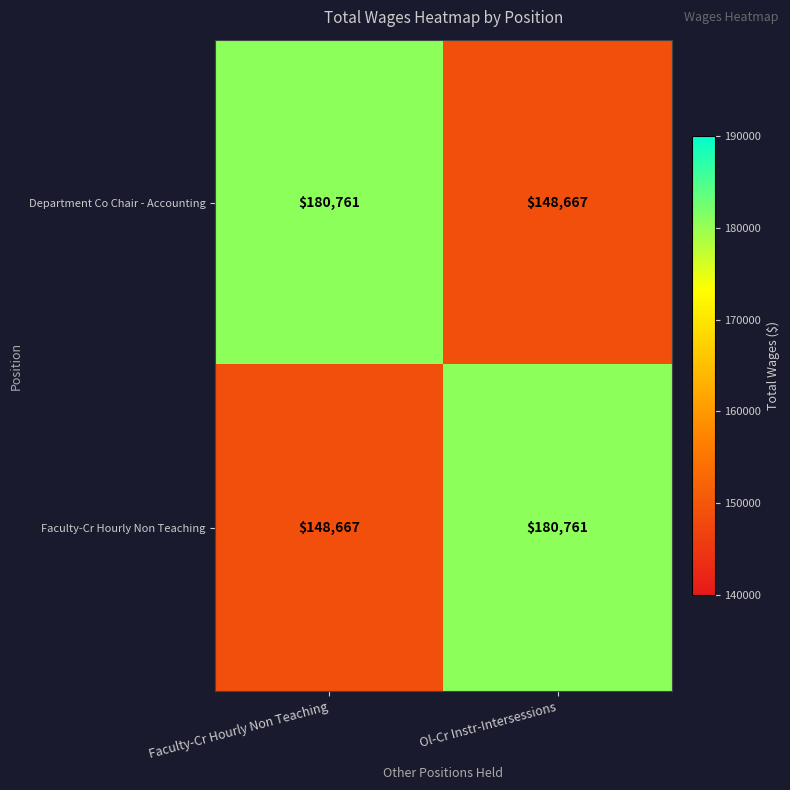

What is the difference between the highest and lowest values at Faculty-Cr Hourly Non Teaching?

32094